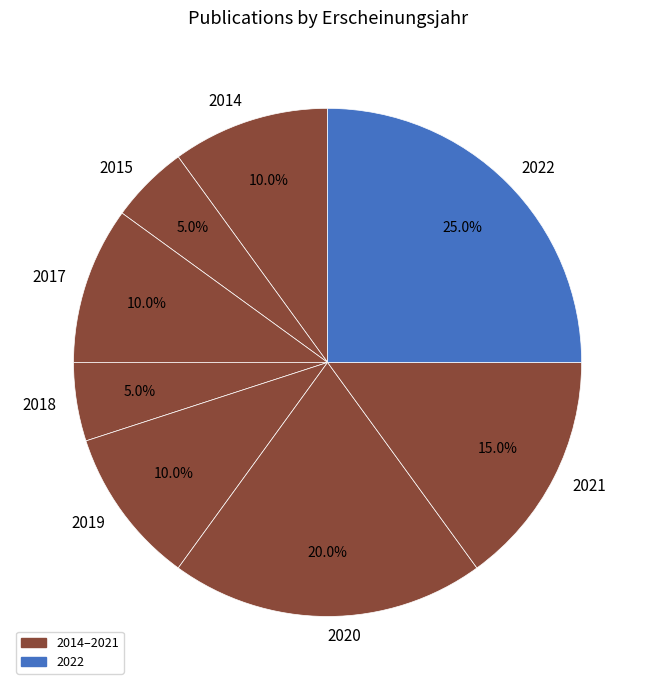

How much of the chart is everything except 2014?

90.0%